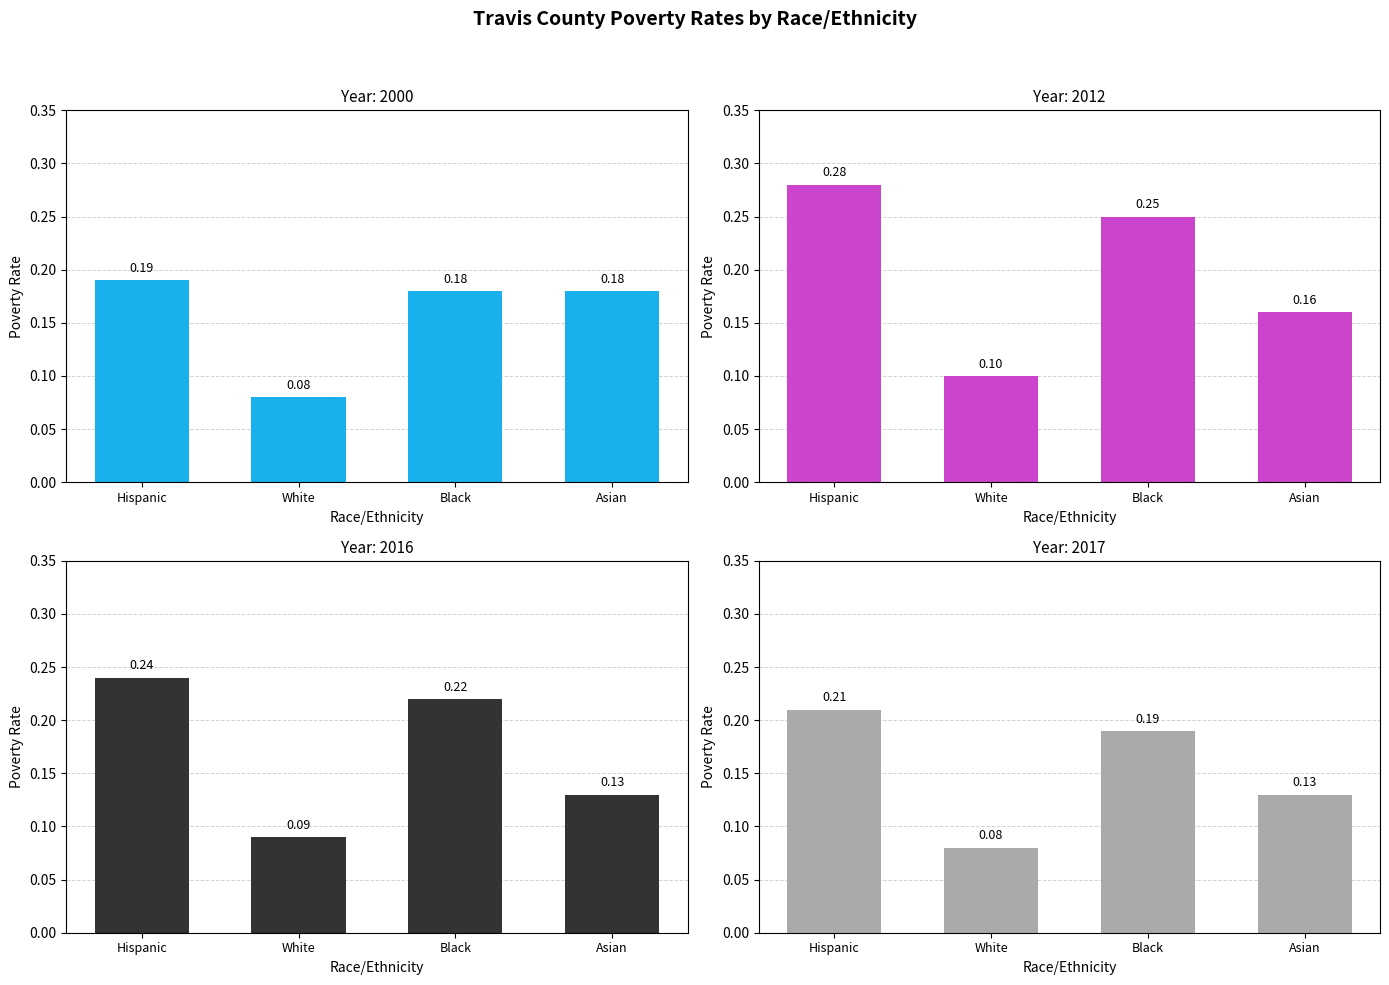

The 2000 series shows 0.3 at Black. True or false?

False